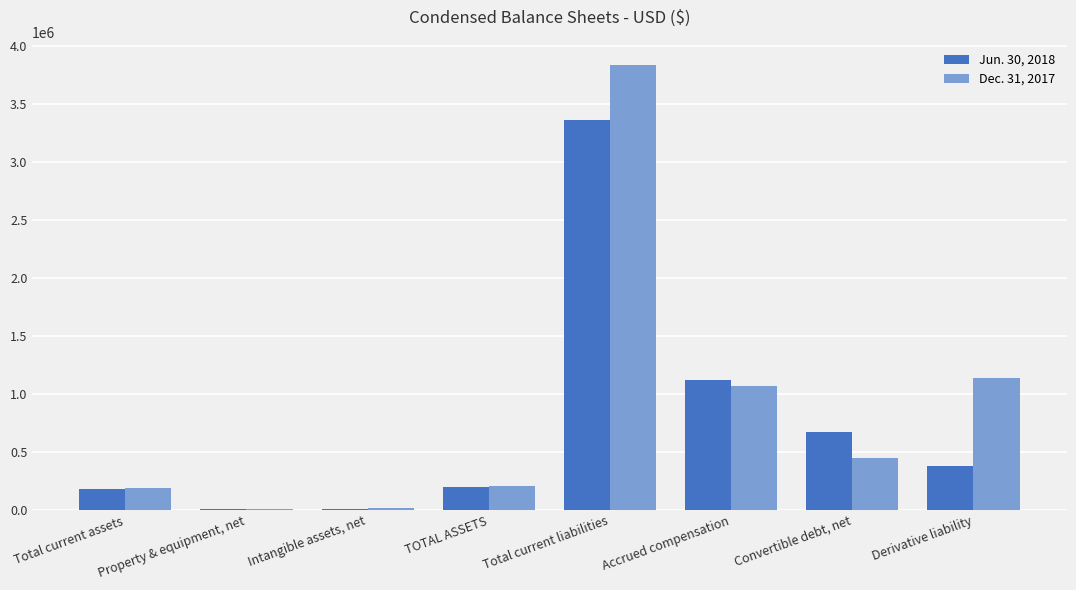

Is it true that Jun. 30, 2018 equals 3356338 at Total current liabilities?

True